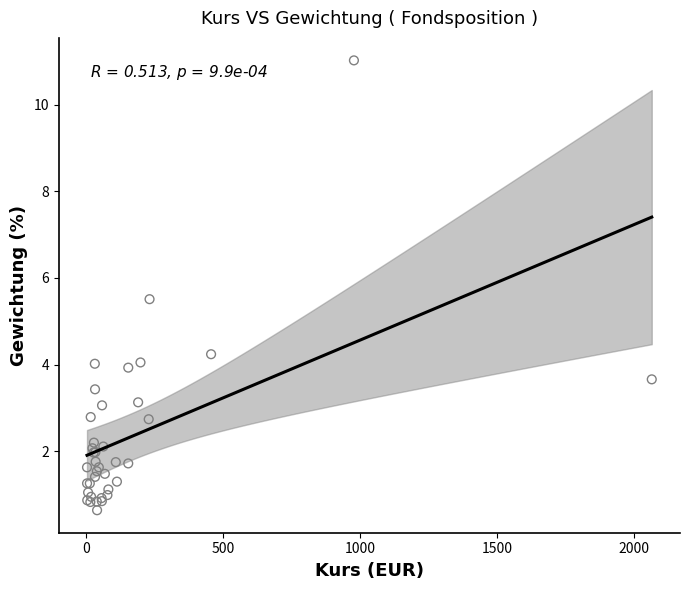

What Y value in the scatter plot is closest to 5?

5.5